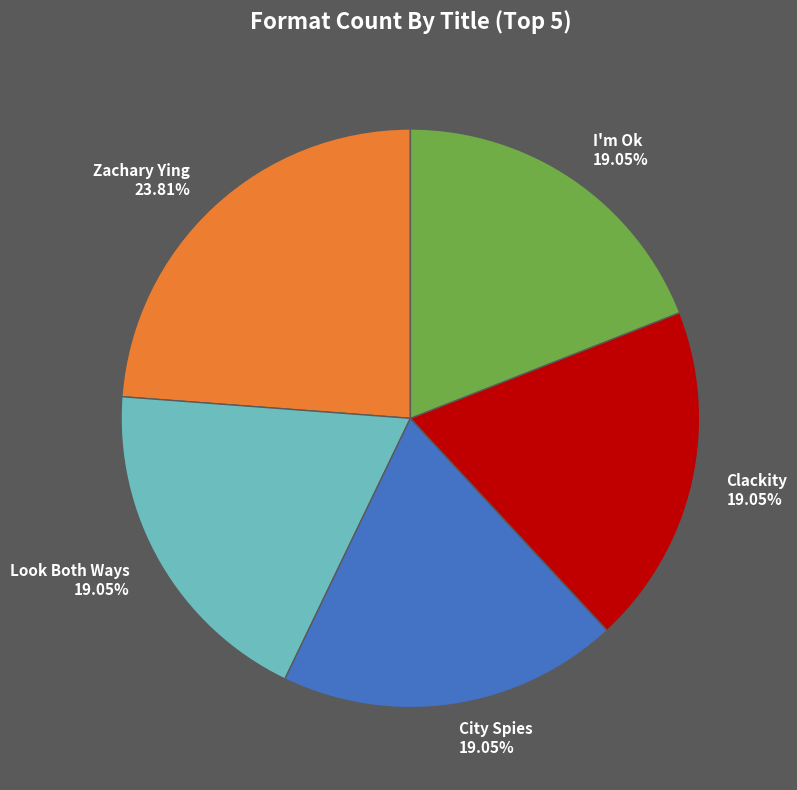

Does any single category account for the majority?

No